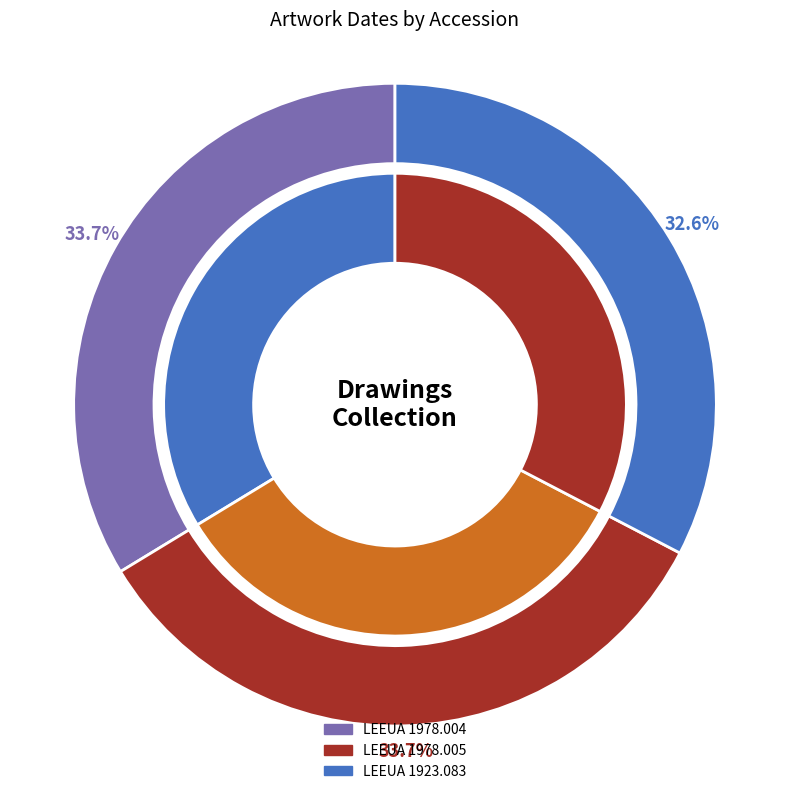

Which slice is the largest?

LEEUA 1978.004